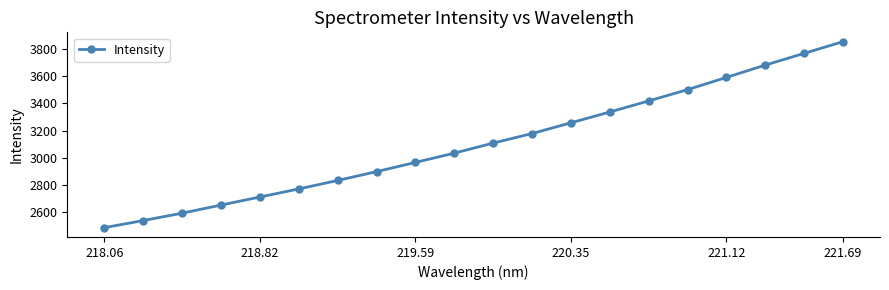

What is the value of the 20th point from the left?

3855.0